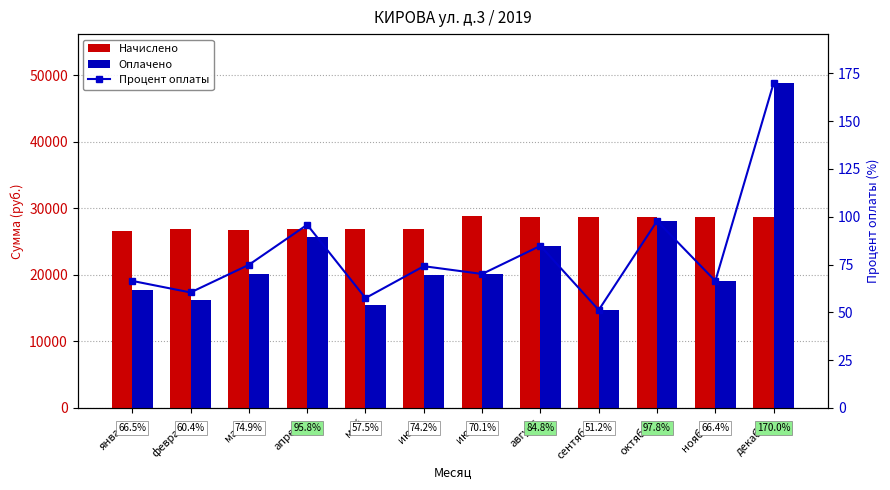

Where does the Начислено series first go above 28635?

июль